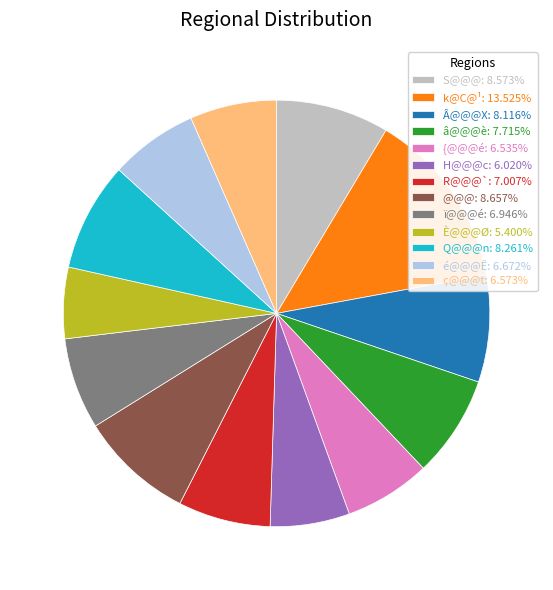

Combined, do S@@@: 8.573% and R@@@`: 7.007% account for over 50%?

No